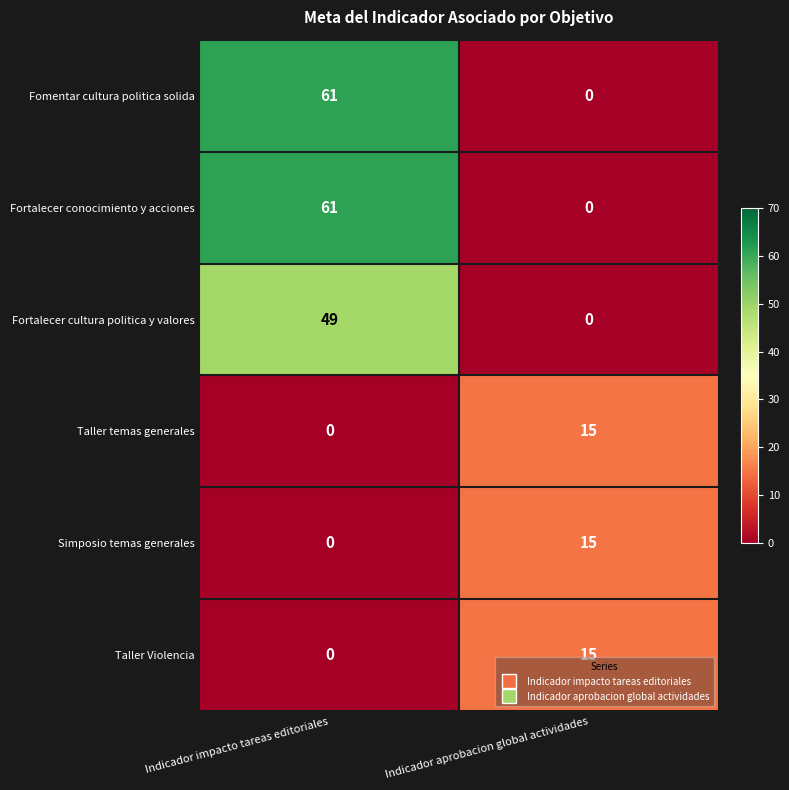

What is the greatest value displayed?

61